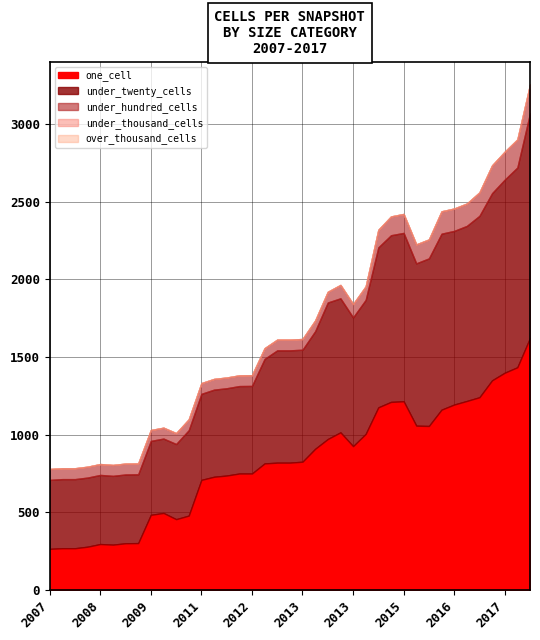

Rank the series at 2013-12-20 from lowest to highest value.

under_thousand_cells, over_thousand_cells, under_hundred_cells, under_twenty_cells, one_cell